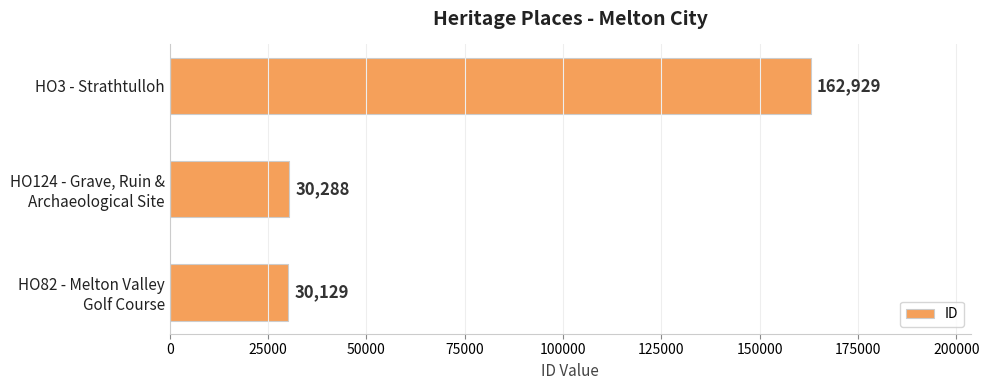

What is the approximate value at HO3 - Strathtulloh?

162929